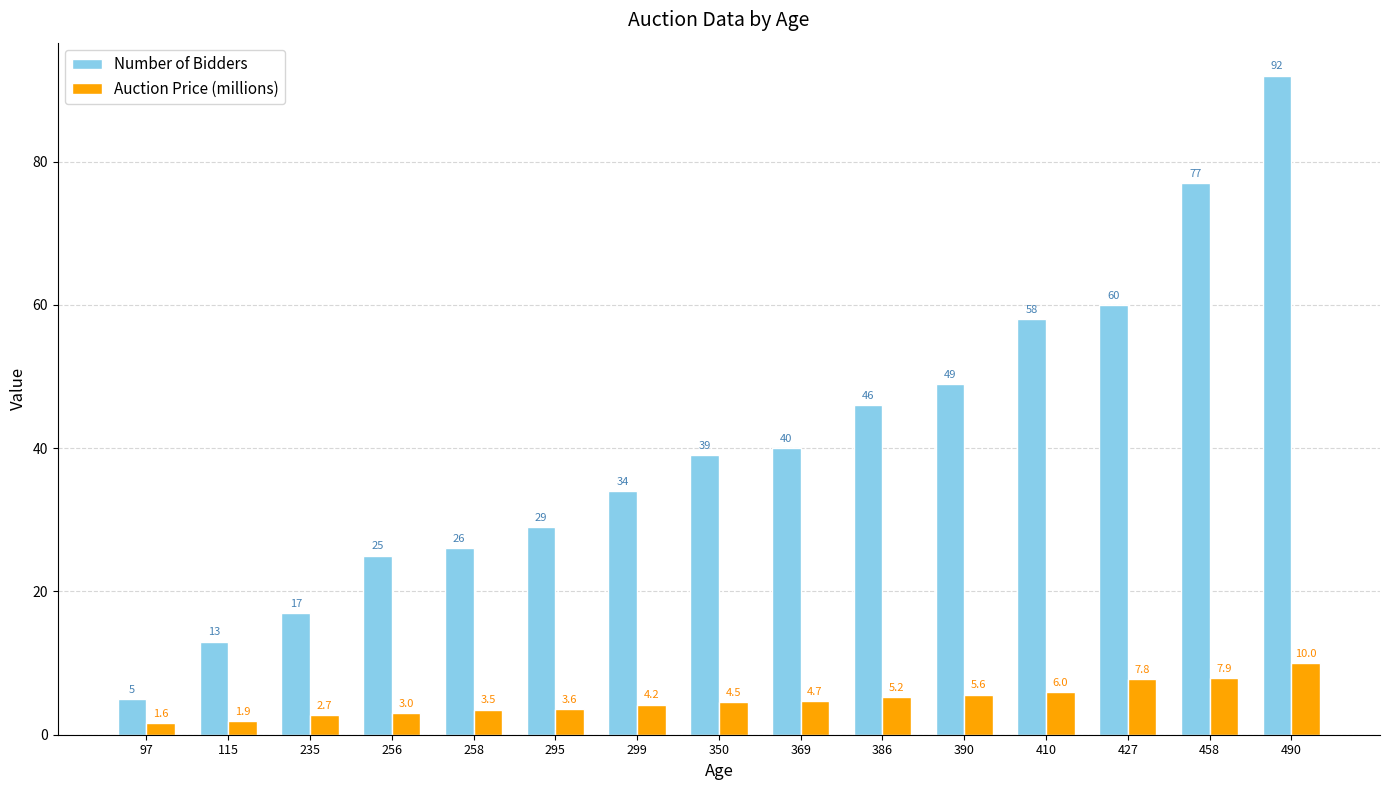

Read the Auction Price (millions) value at 258.

3.5